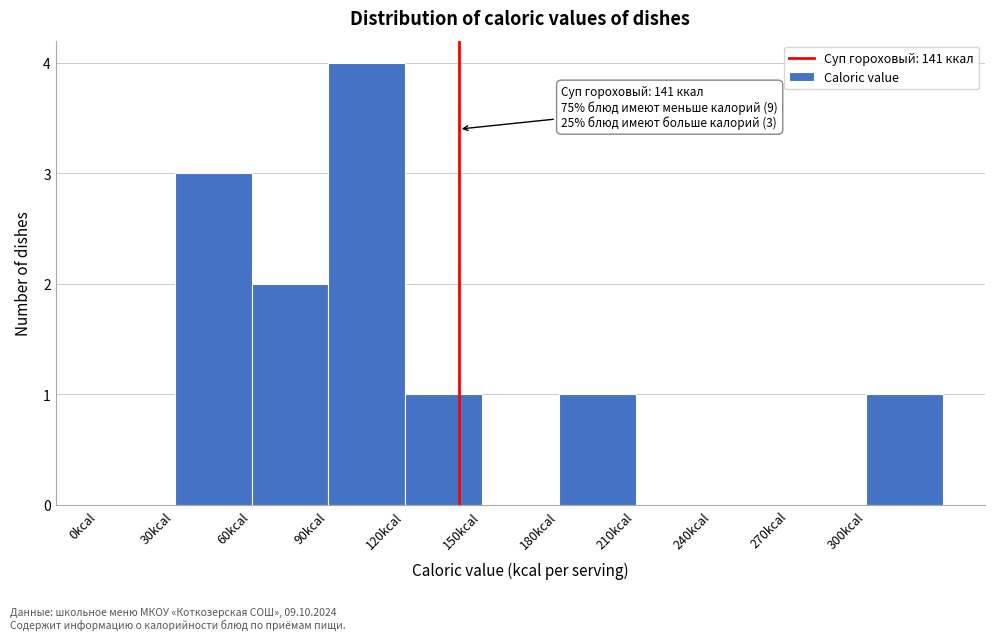

Which range on the x-axis has the tallest bar?

90 to 120